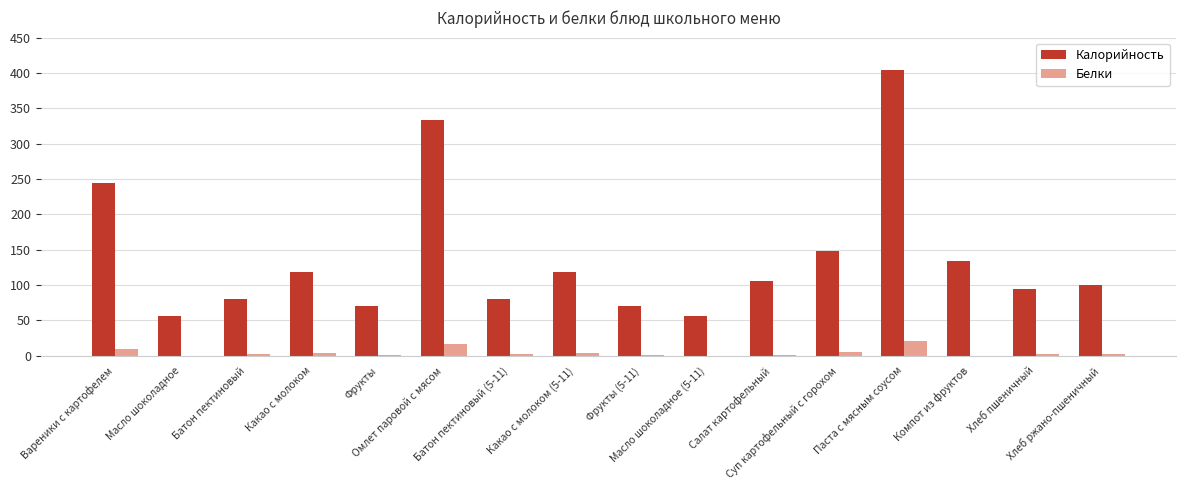

Which series has the largest total across all categories?

Калорийность